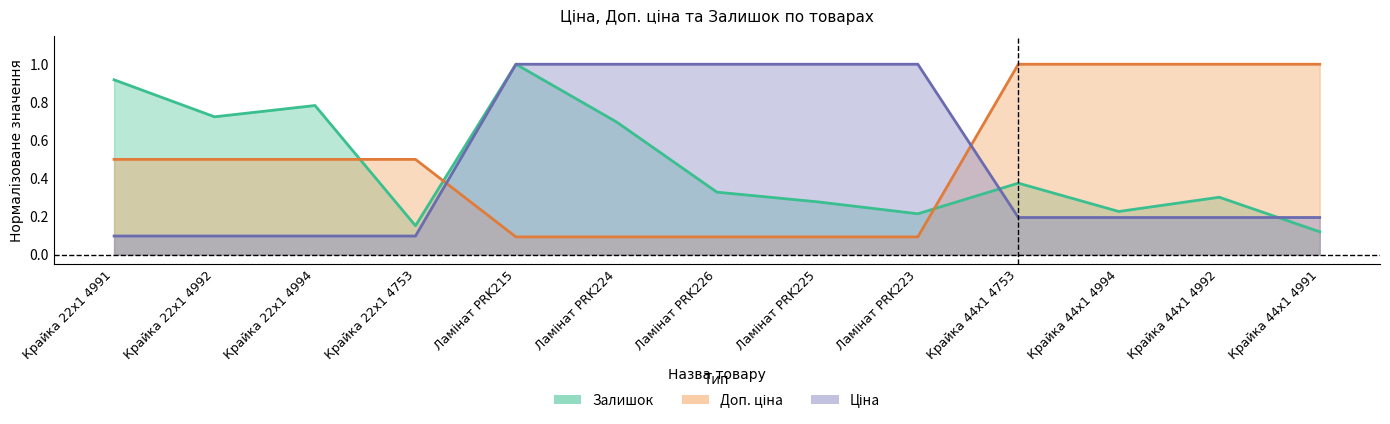

Which series changed the most between Ламінат PRK223 and Крайка 44x1 4753?

Доп. ціна